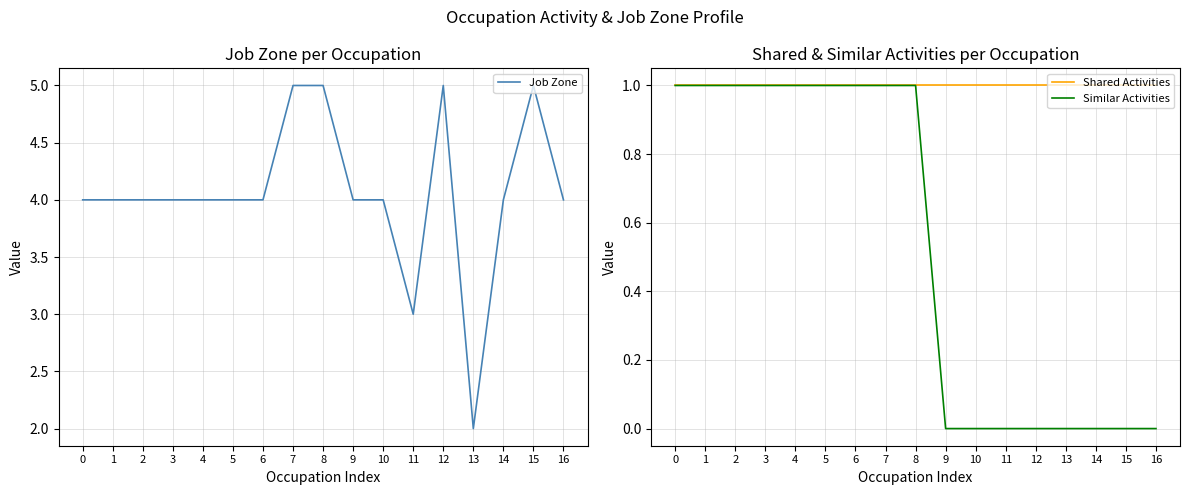

Reading left to right, transcribe all the data shown in this chart.

Job Zone: 0=4	1=4	2=4	3=4	4=4	5=4	6=4	7=5	8=5	9=4	10=4	11=3	12=5	13=2	14=4	15=5	16=4
Shared Activities: 0=1	1=1	2=1	3=1	4=1	5=1	6=1	7=1	8=1	9=1	10=1	11=1	12=1	13=1	14=1	15=1	16=1
Similar Activities: 0=1	1=1	2=1	3=1	4=1	5=1	6=1	7=1	8=1	9=0	10=0	11=0	12=0	13=0	14=0	15=0	16=0